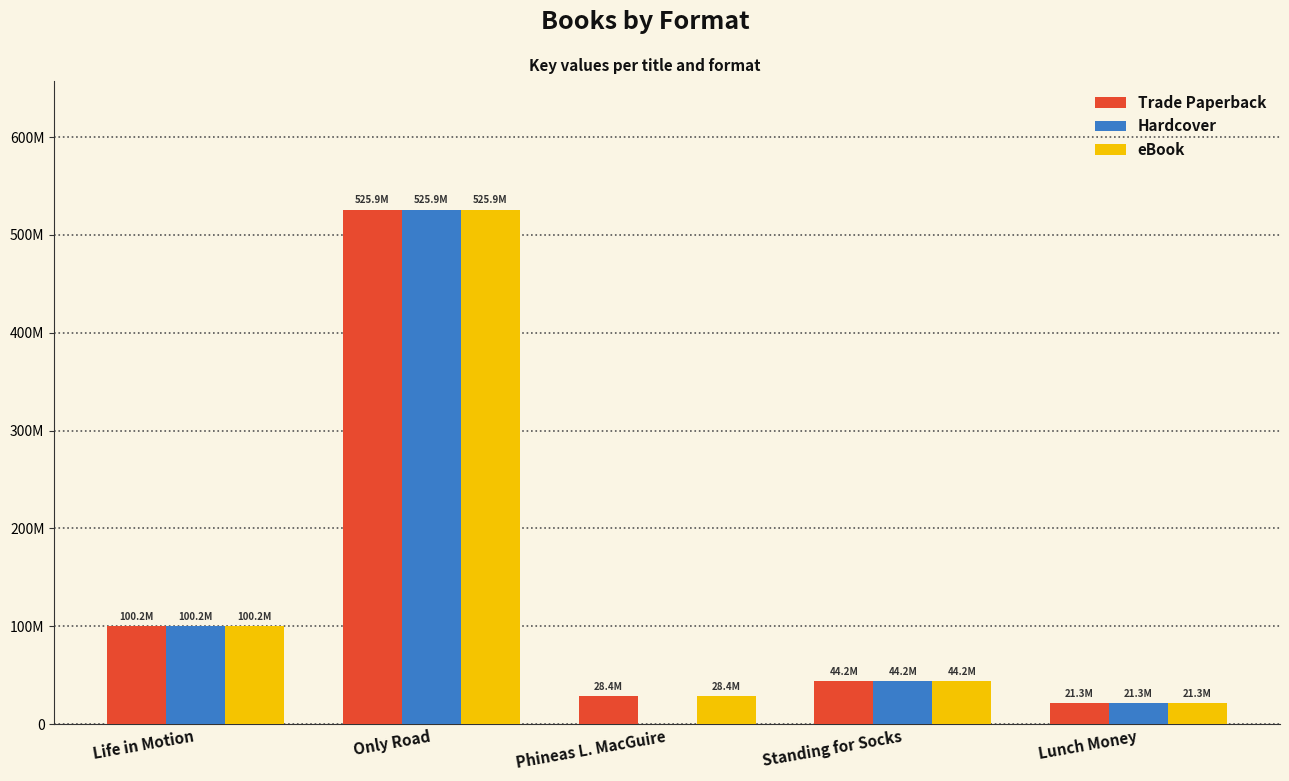

At how many categories does at least one series exceed 257552227?

1